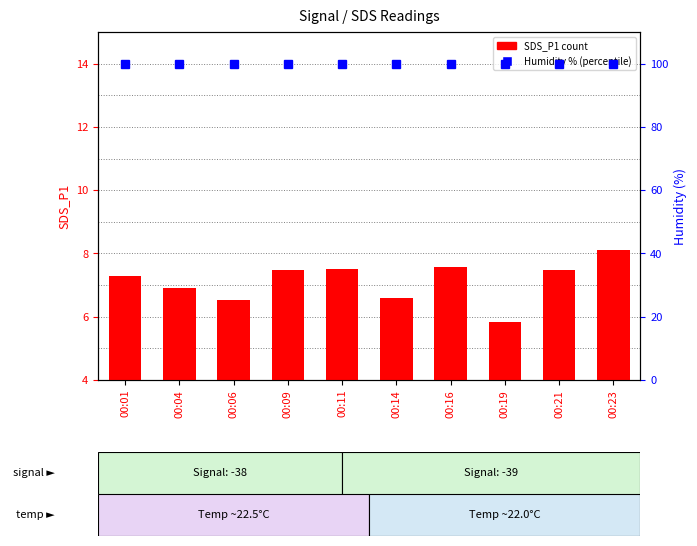

Is it true that SDS_P1 equals 7.5 at 00:21?

True